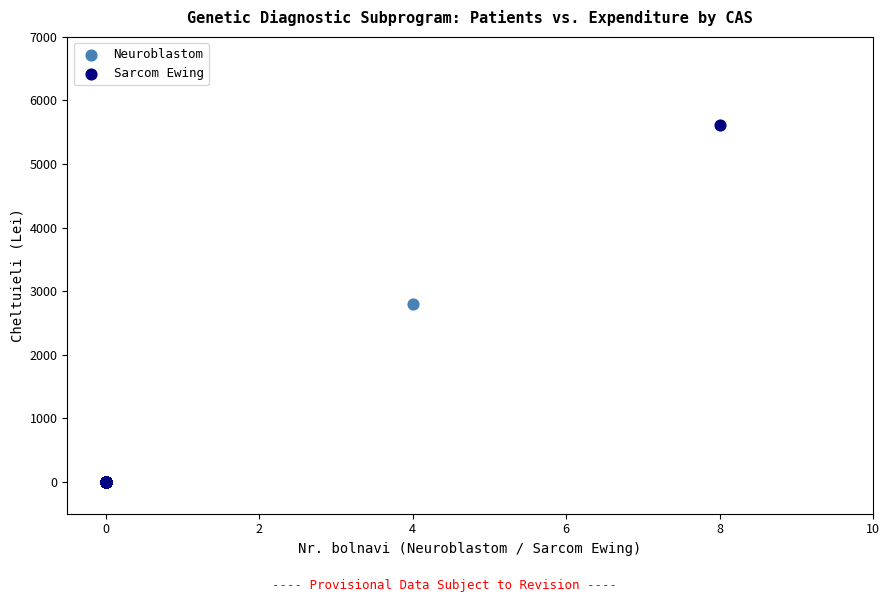

Which series contains the highest Y value?

Sarcom Ewing